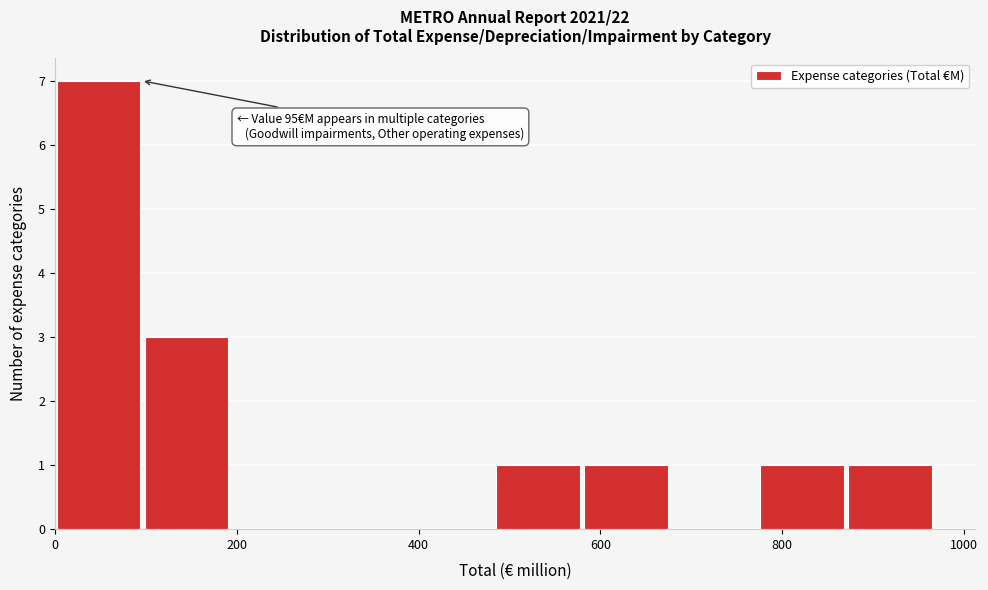

Which range on the x-axis has the tallest bar?

0 to 100